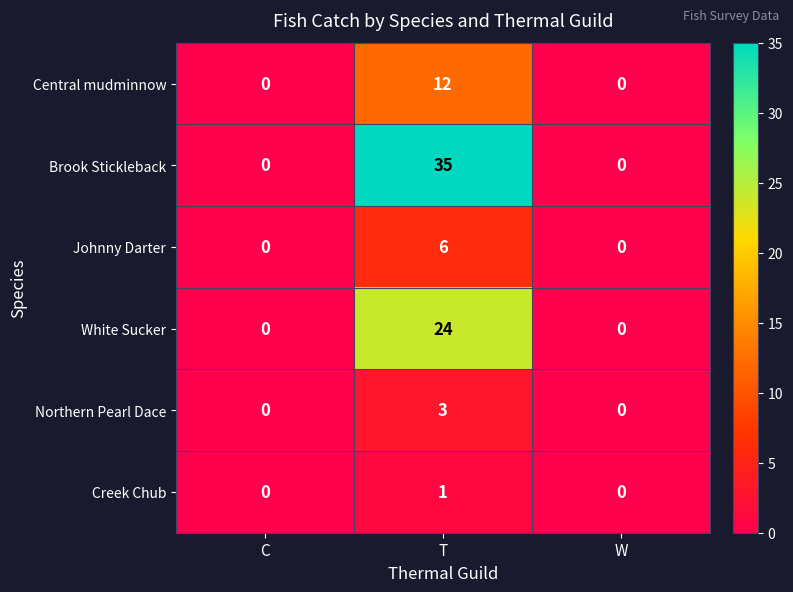

Which series has the largest total across all categories?

Brook Stickleback